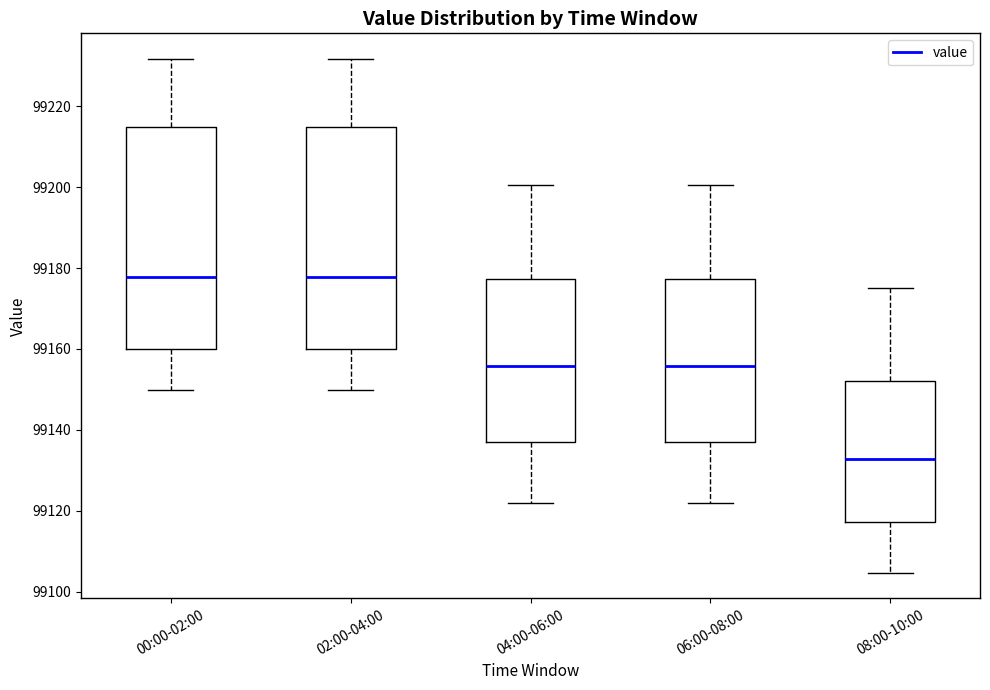

Reading left to right, read every box against the y-axis: the position of its median line, the range the box covers, and the ends of its whiskers. The values are not printed on the chart, so give them approximately, as read against the axis.

00:00-02:00: median 99178, box 99160 to 99214, whiskers 99150 to 99232
02:00-04:00: median 99178, box 99160 to 99214, whiskers 99150 to 99232
04:00-06:00: median 99156, box 99136 to 99178, whiskers 99122 to 99200
06:00-08:00: median 99156, box 99136 to 99178, whiskers 99122 to 99200
08:00-10:00: median 99132, box 99118 to 99152, whiskers 99104 to 99176